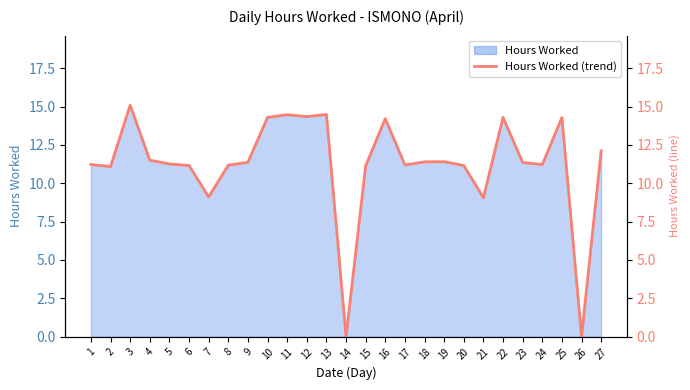

At which label is the value closest to 7?

21